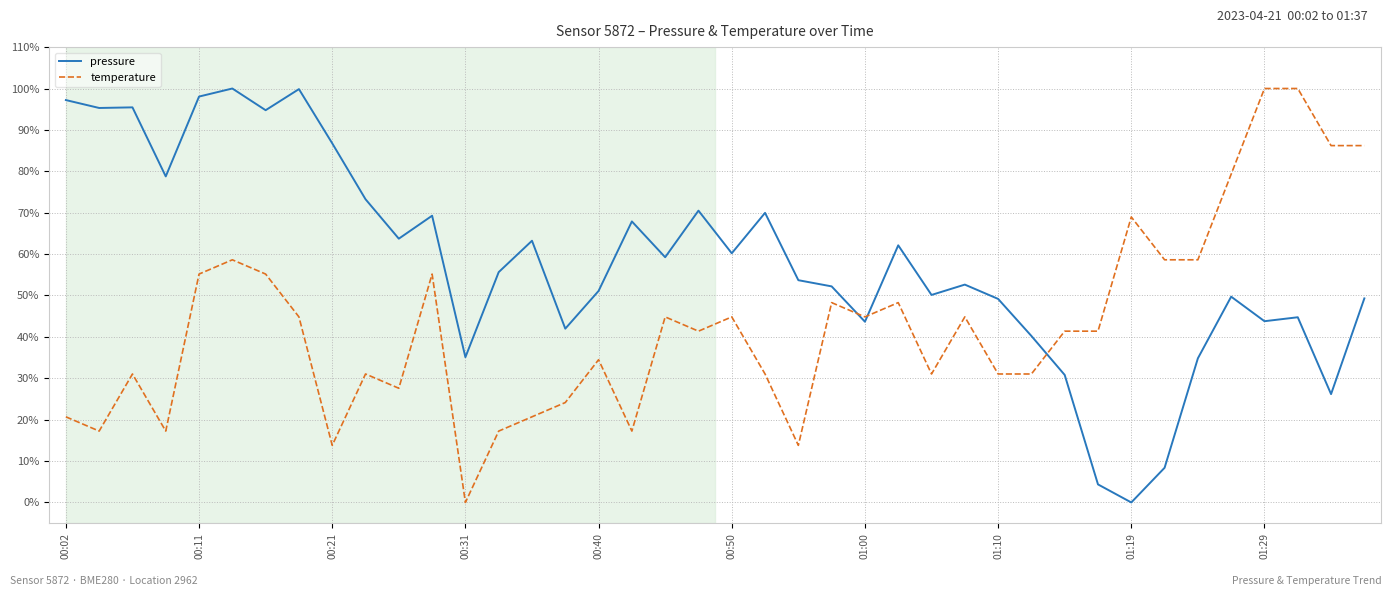

Does the chart display data point markers on the line(s)?

No